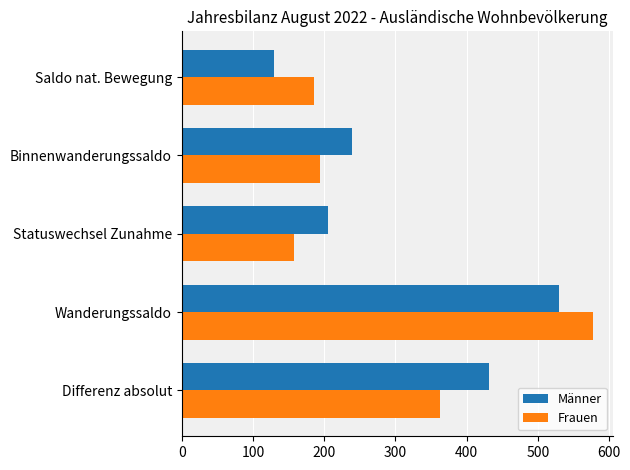

At which category is the sum across all series the highest?

Wanderungssaldo